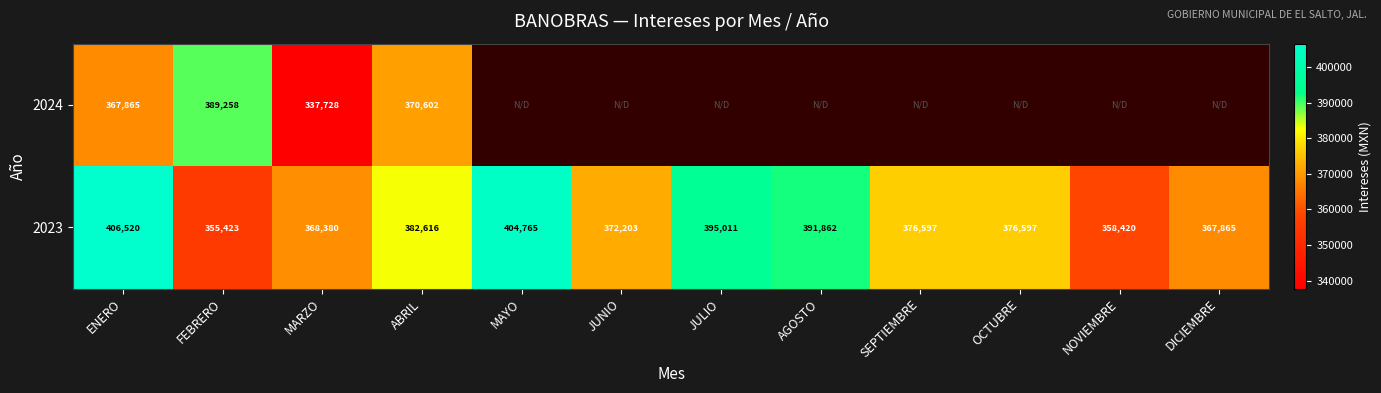

Where does the 2023 series first go above 376597?

ENERO